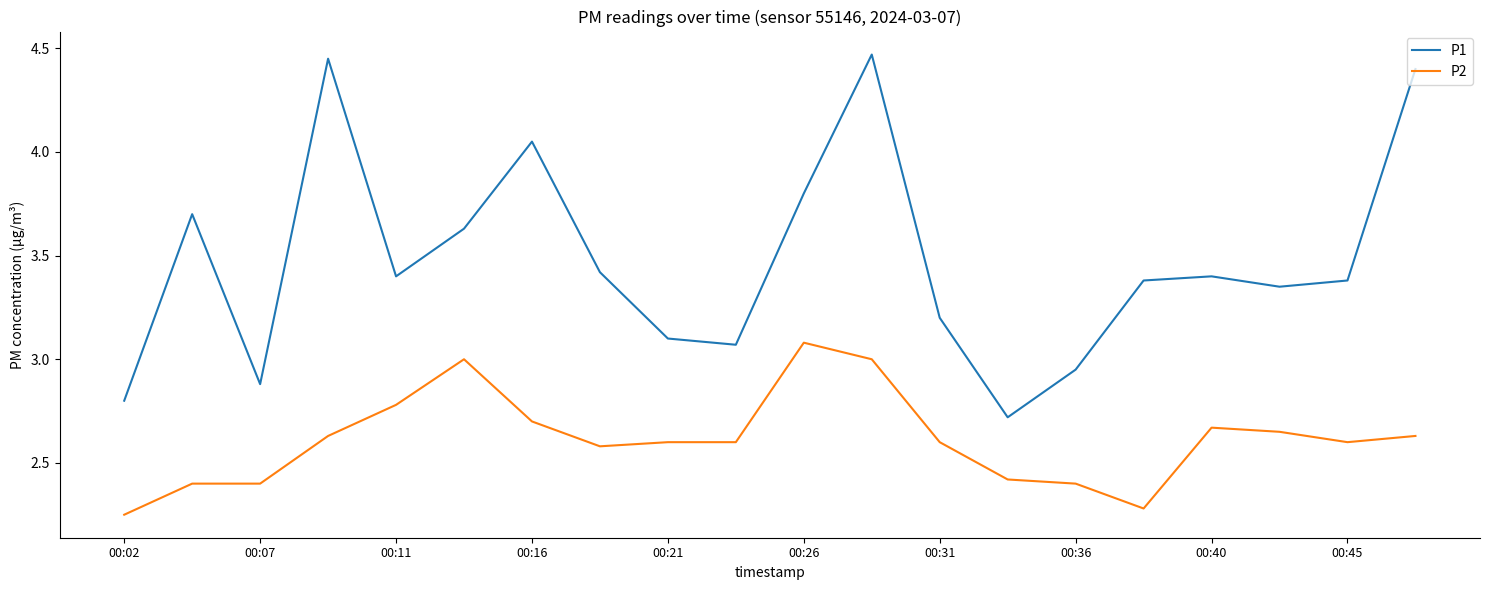

List the series in order of their peak value, lowest first.

P2, P1